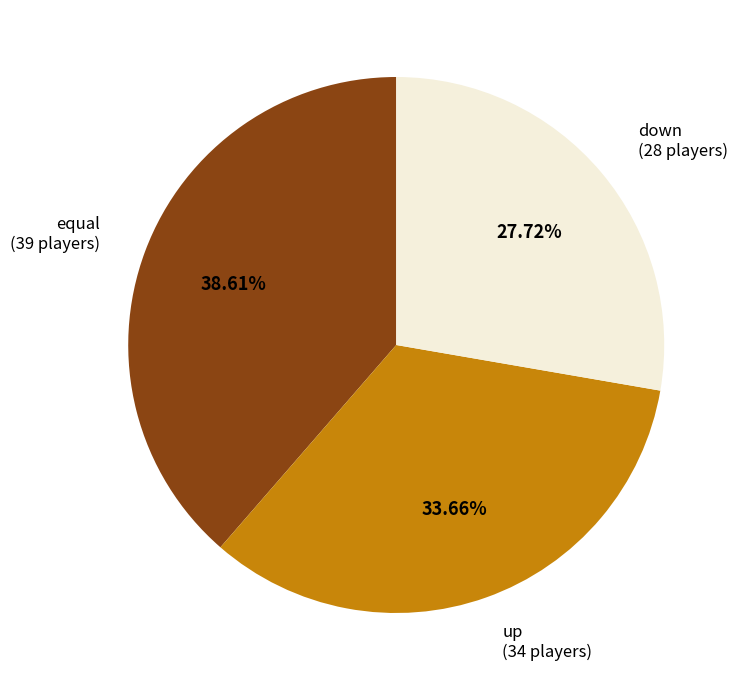

To the nearest percent, what is the average slice percentage?

33%